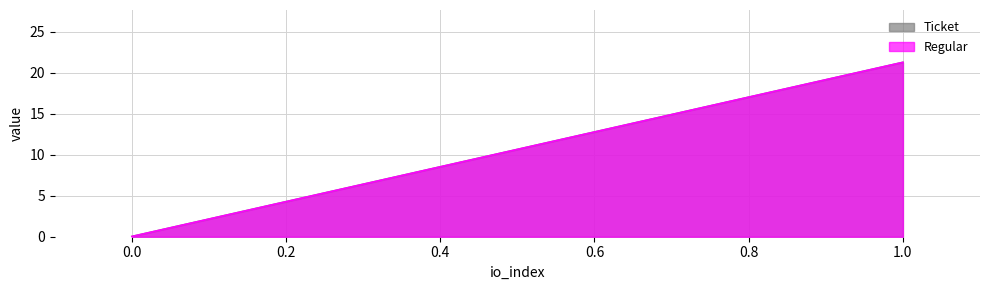

How many data points in Regular are less than 21?

1